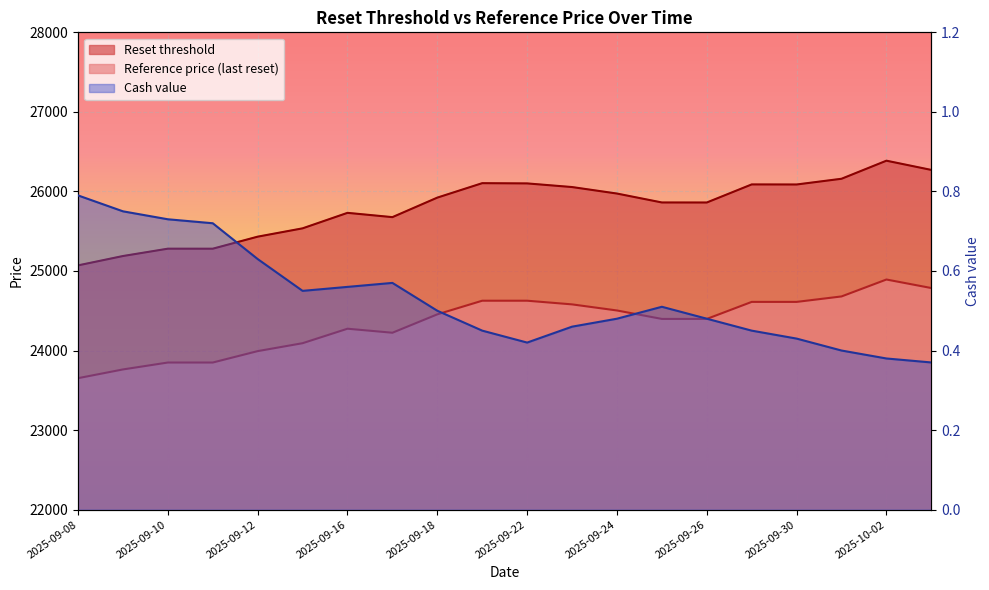

Is the value of Reset threshold at 2025-09-12 greater than the value of Cash value at 2025-09-12?

Yes